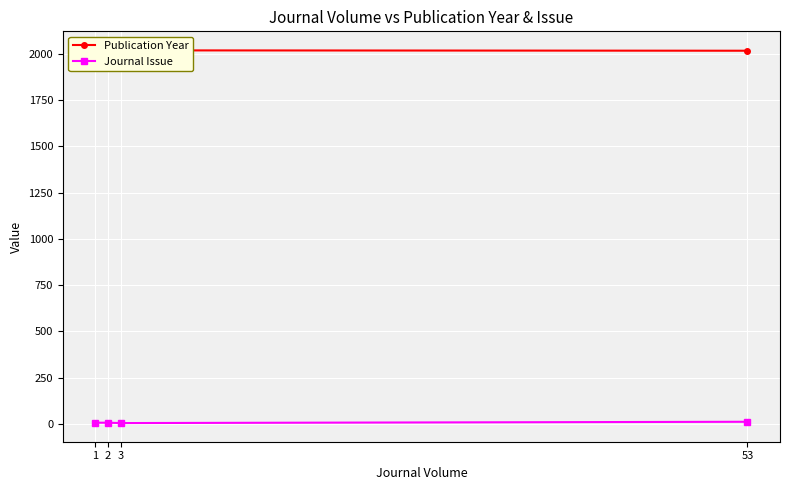

What are all the series names shown in the legend?

Publication Year, Journal Issue